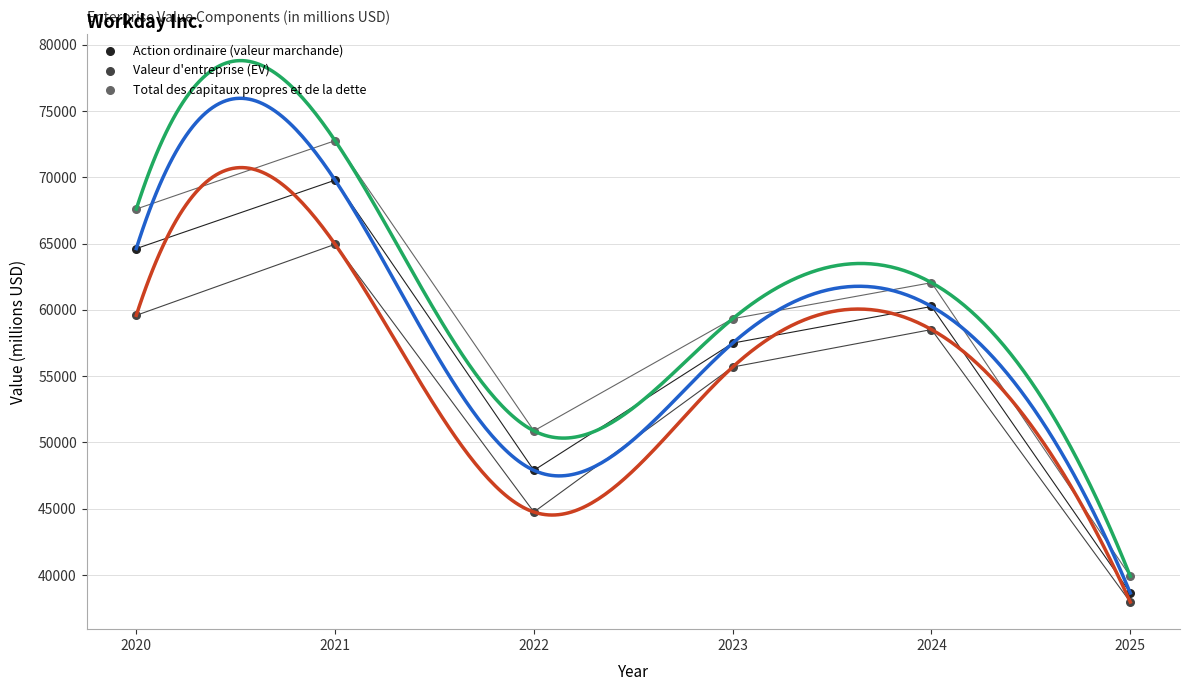

In the Total des capitaux propres et de la dette series, what Y value is closest to 56332?

59331